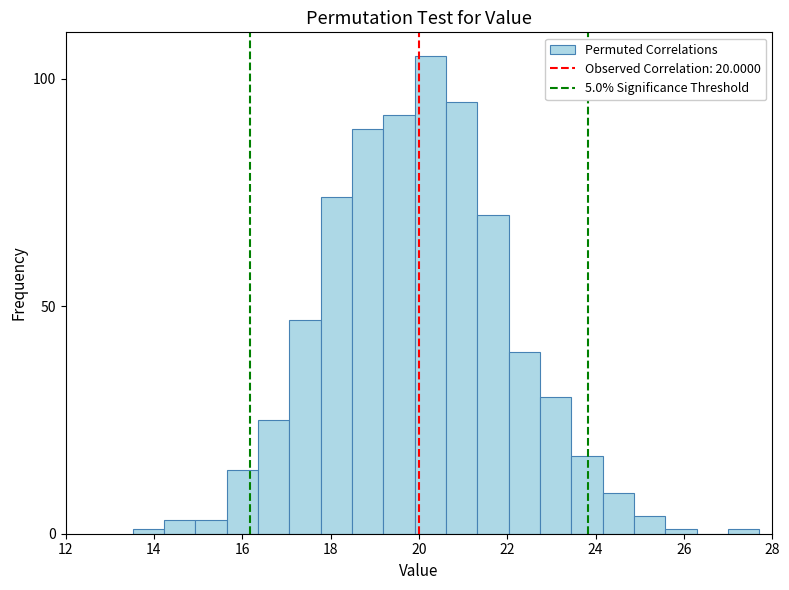

Around what value on the x-axis is the tallest bar? Give the approximate position of its centre, as read against the axis.

20.2